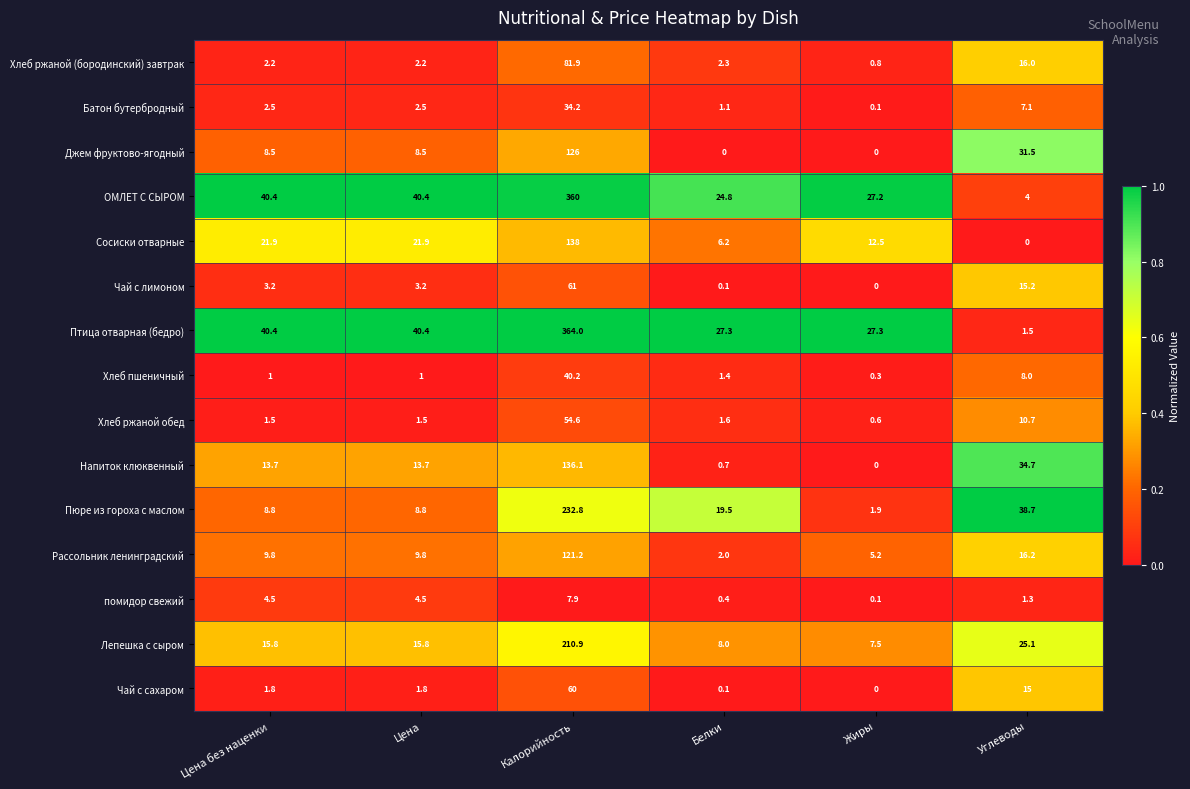

Between Белки and Углеводы, which series saw the biggest shift?

Напиток клюквенный